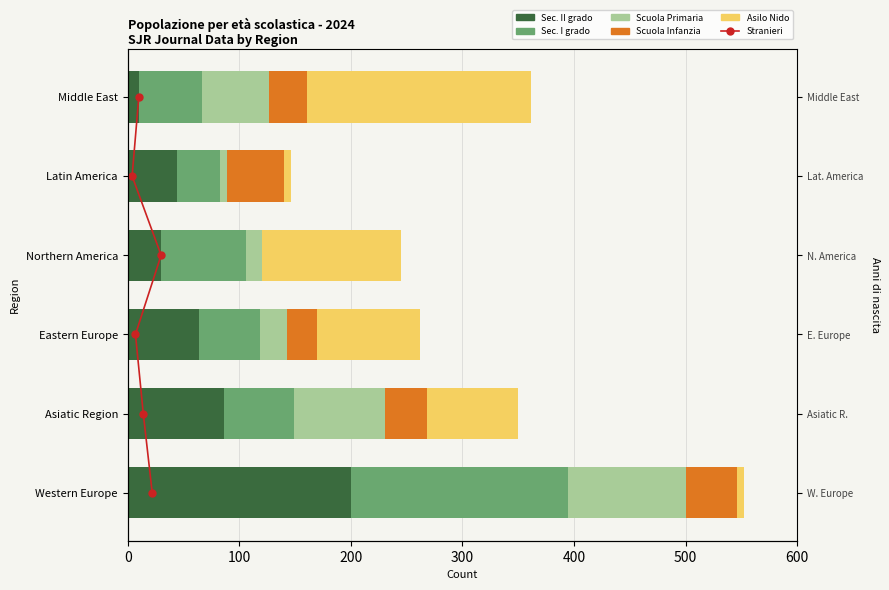

What is the difference between the highest and lowest values at 400?

47